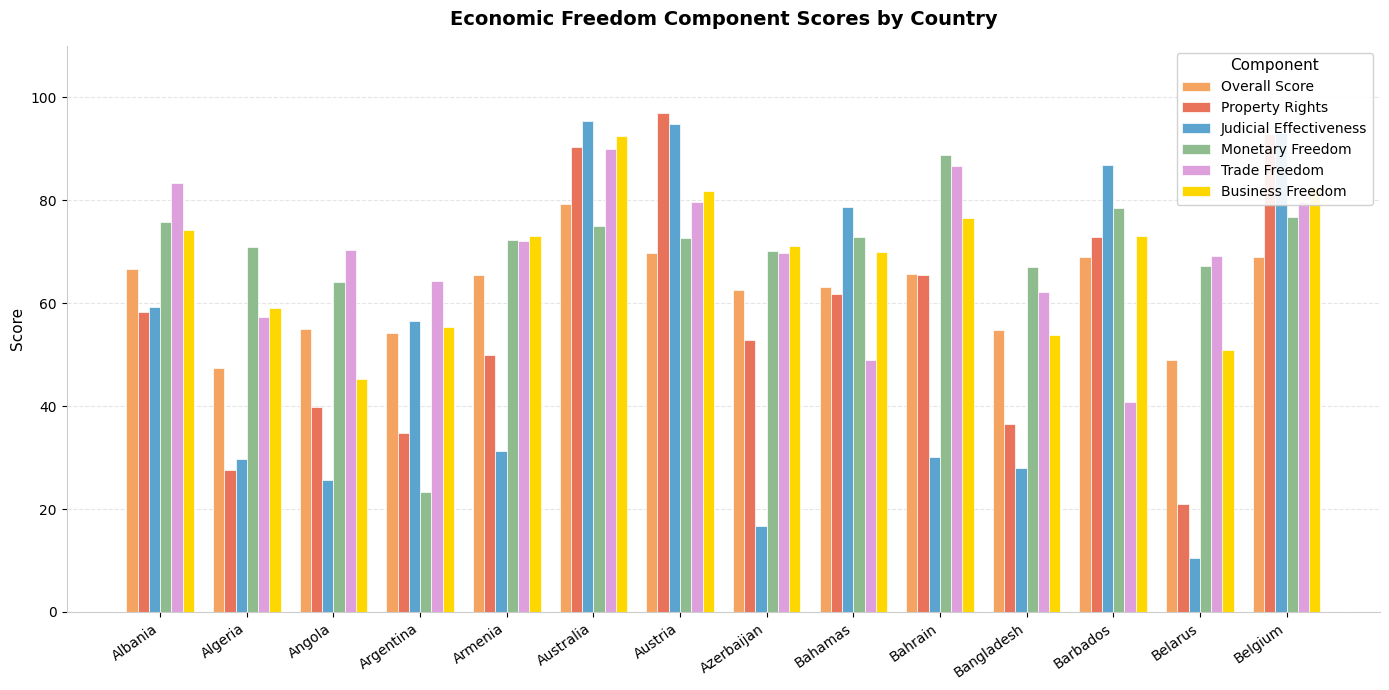

At Angola, list the series in order from smallest to largest.

Judicial Effectiveness, Property Rights, Business Freedom, Overall Score, Monetary Freedom, Trade Freedom